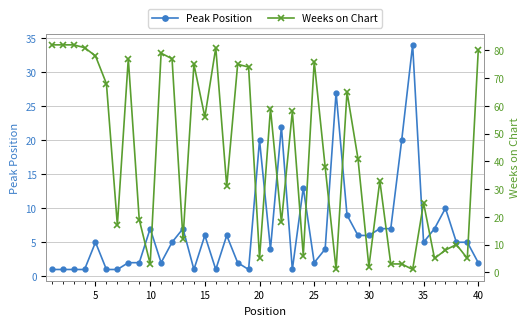

What is the difference between the second highest and second lowest values in the Weeks on Chart series?

81